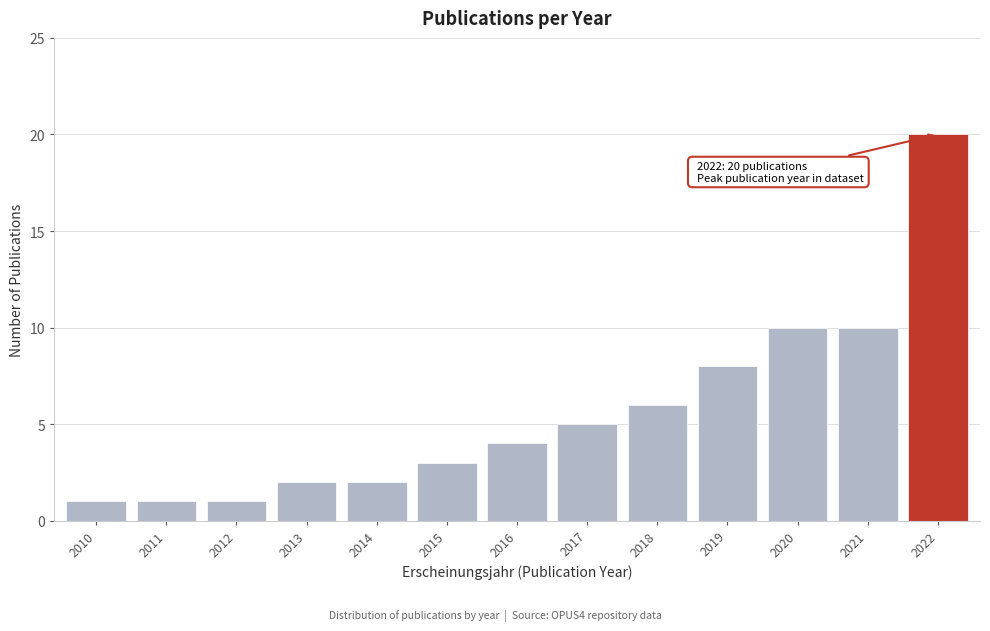

Reading right to left, list all the values displayed in this chart.

2022=20	2021=10	2020=10	2019=8	2018=6	2017=5	2016=4	2015=3	2014=2	2013=2	2012=1	2011=1	2010=1